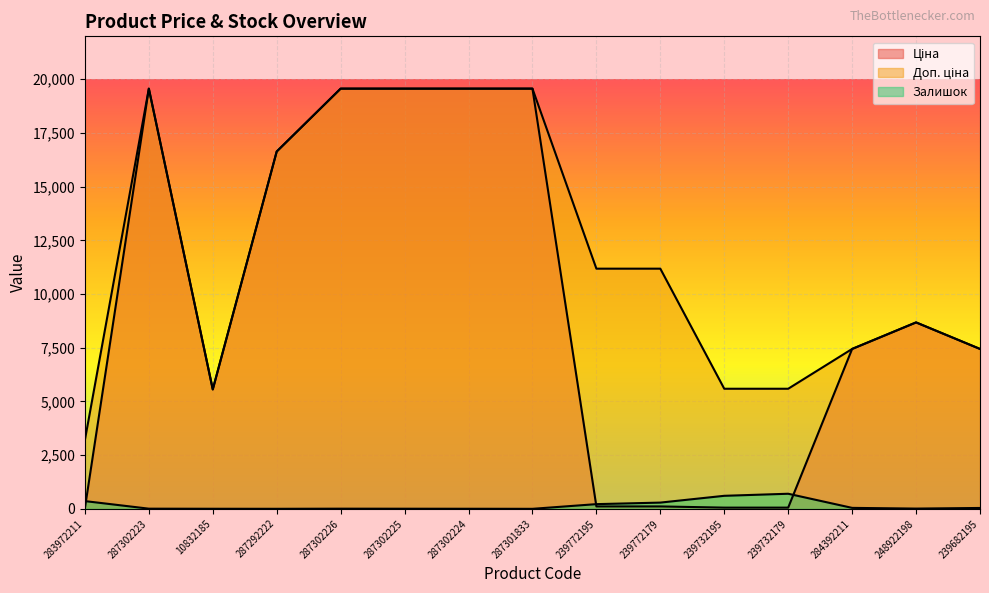

What is the label of the 4th point from the left?

287292222